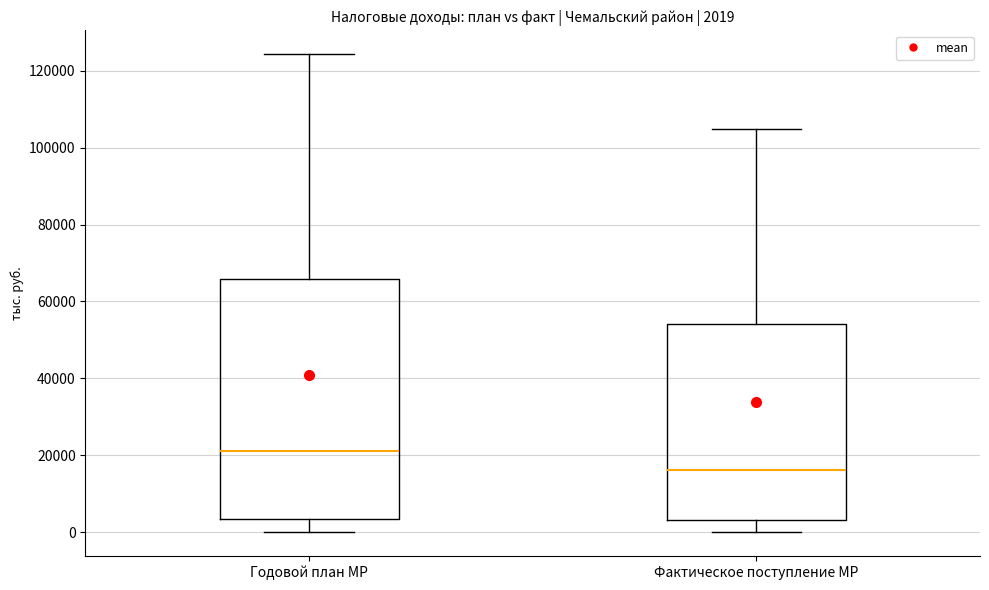

Comparing the boxes themselves (not the whiskers), which one is the tallest?

Годовой план МР